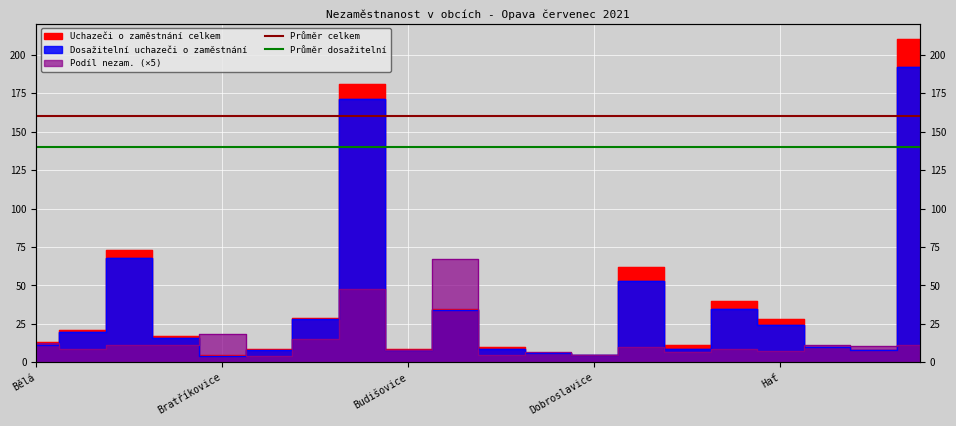

True or false: Průměr celkem has a value of 97 at Bratříkovice.

False